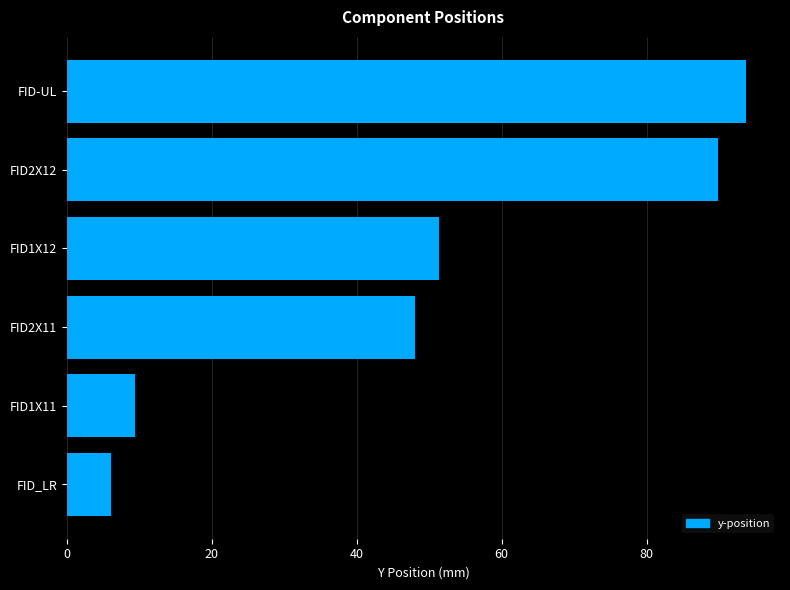

Reading bottom to top, list all the values displayed in this chart.

6.1	9.4	48.0	51.3	89.9	93.7